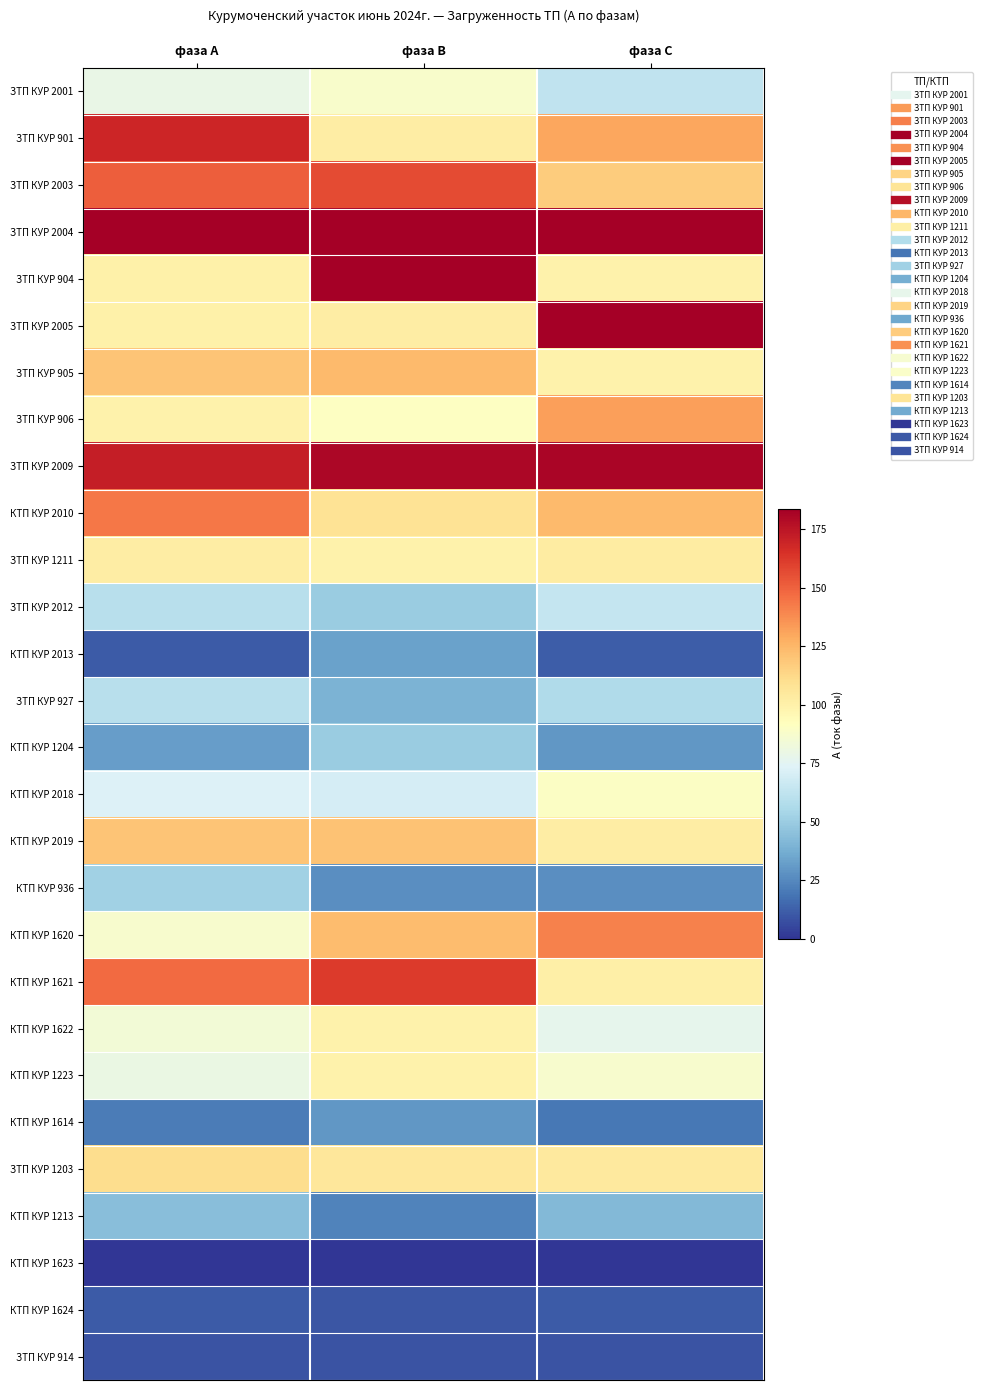

At фаза А, list the series in order from smallest to largest.

КТП КУР 1623, ЗТП КУР 914, КТП КУР 2013, КТП КУР 1624, КТП КУР 1614, КТП КУР 1204, КТП КУР 1213, КТП КУР 936, ЗТП КУР 2012, ЗТП КУР 927, КТП КУР 2018, ЗТП КУР 2001, КТП КУР 1223, КТП КУР 1622, КТП КУР 1620, ЗТП КУР 906, ЗТП КУР 904, ЗТП КУР 2005, ЗТП КУР 1211, ЗТП КУР 1203, ЗТП КУР 905, КТП КУР 2019, КТП КУР 2010, КТП КУР 1621, ЗТП КУР 2003, ЗТП КУР 901, ЗТП КУР 2009, ЗТП КУР 2004